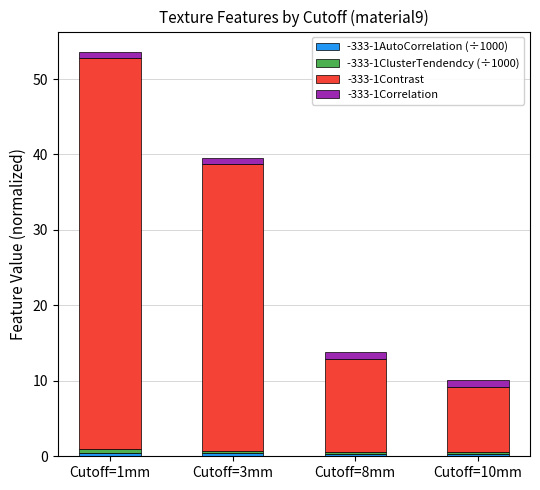

At which category is the sum across all series the highest?

Cutoff=1mm